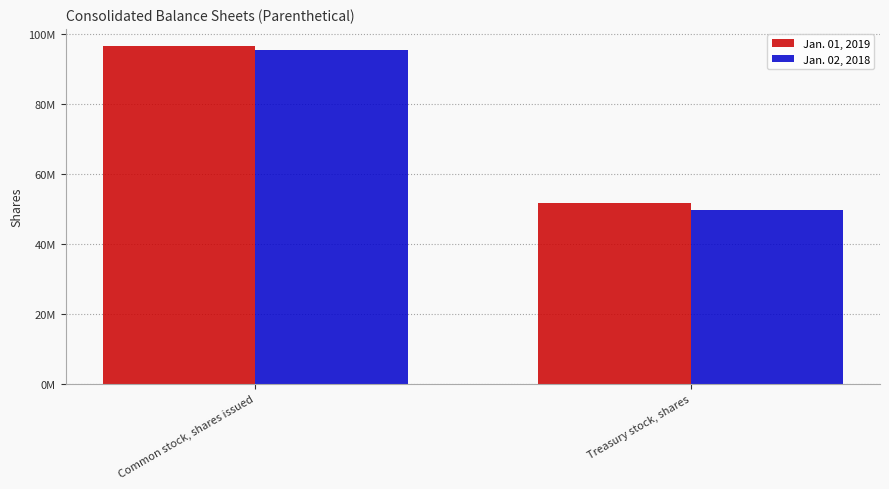

Are the bars horizontal?

No